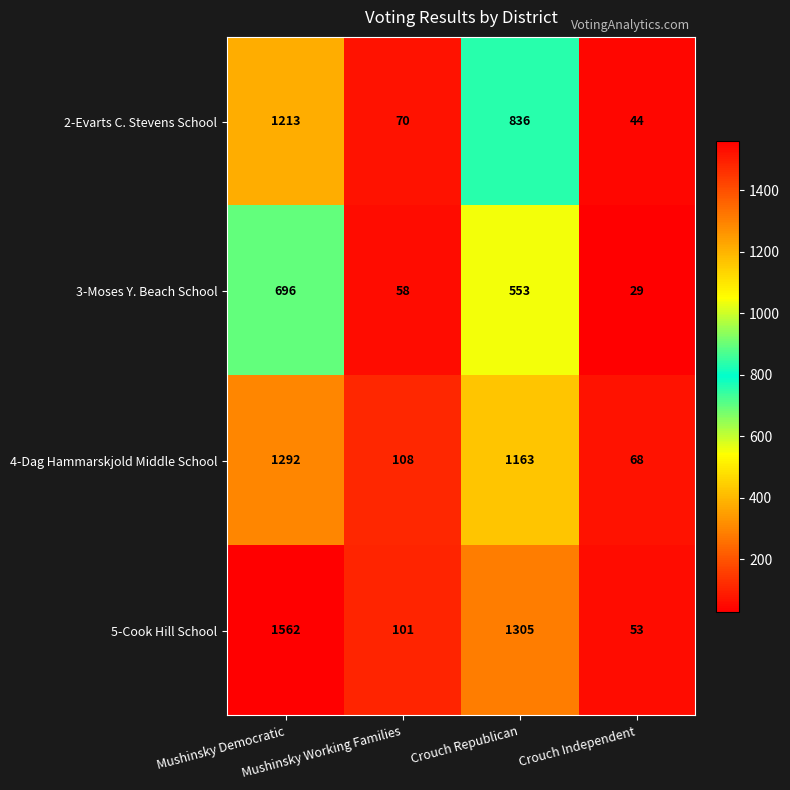

Rank the series by their average value, from lowest to highest.

3-Moses Y. Beach School, 2-Evarts C. Stevens School, 4-Dag Hammarskjold Middle School, 5-Cook Hill School